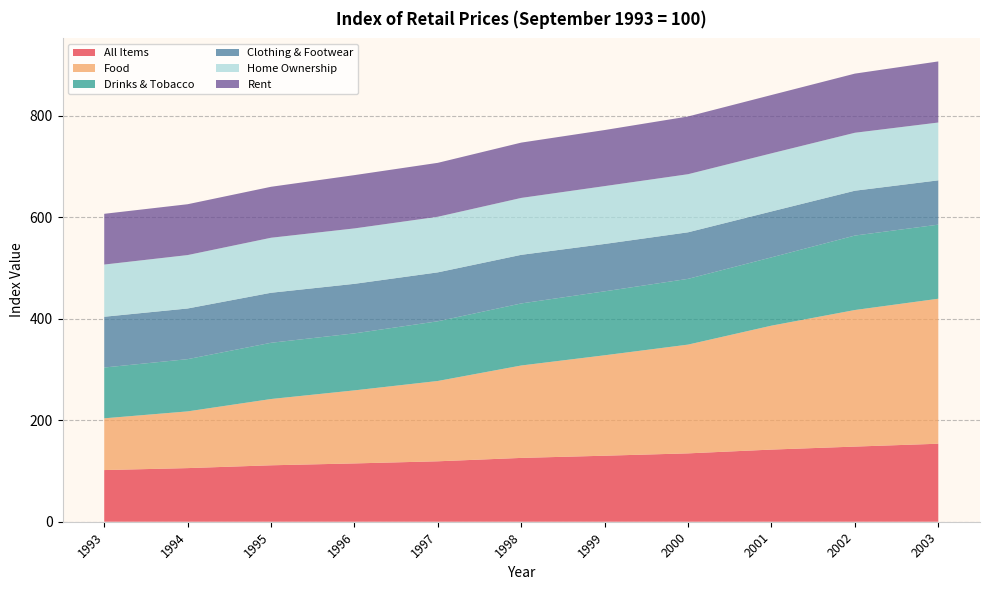

Reading left to right, list all the values displayed in this chart.

All Items: 1993=101.8	1994=105.6	1995=111.2	1996=114.9	1997=119.1	1998=125.8	1999=130.1	2000=134.7	2001=142.2	2002=148.1	2003=153.7
Food: 1993=102.0	1994=111.8	1995=130.6	1996=143.9	1997=158.3	1998=182.1	1999=197.9	2000=214.3	2001=244.2	2002=269.1	2003=285.7
Drinks & Tobacco: 1993=100.1	1994=102.9	1995=110.8	1996=112.3	1997=117.6	1998=122.3	1999=126.0	2000=129.6	2001=134.6	2002=146.7	2003=146.0
Clothing & Footwear: 1993=100.0	1994=99.8	1995=98.6	1996=97.6	1997=96.4	1998=95.8	1999=93.4	2000=91.7	2001=90.5	2002=88.4	2003=87.3
Home Ownership: 1993=102.9	1994=105.2	1995=108.4	1996=109.2	1997=109.5	1998=112.2	1999=114.0	2000=114.5	2001=114.5	2002=114.2	2003=113.9
Rent: 1993=100.0	1994=100.2	1995=100.4	1996=105.0	1997=106.3	1998=109.0	1999=110.5	2000=113.8	2001=115.0	2002=116.5	2003=120.4